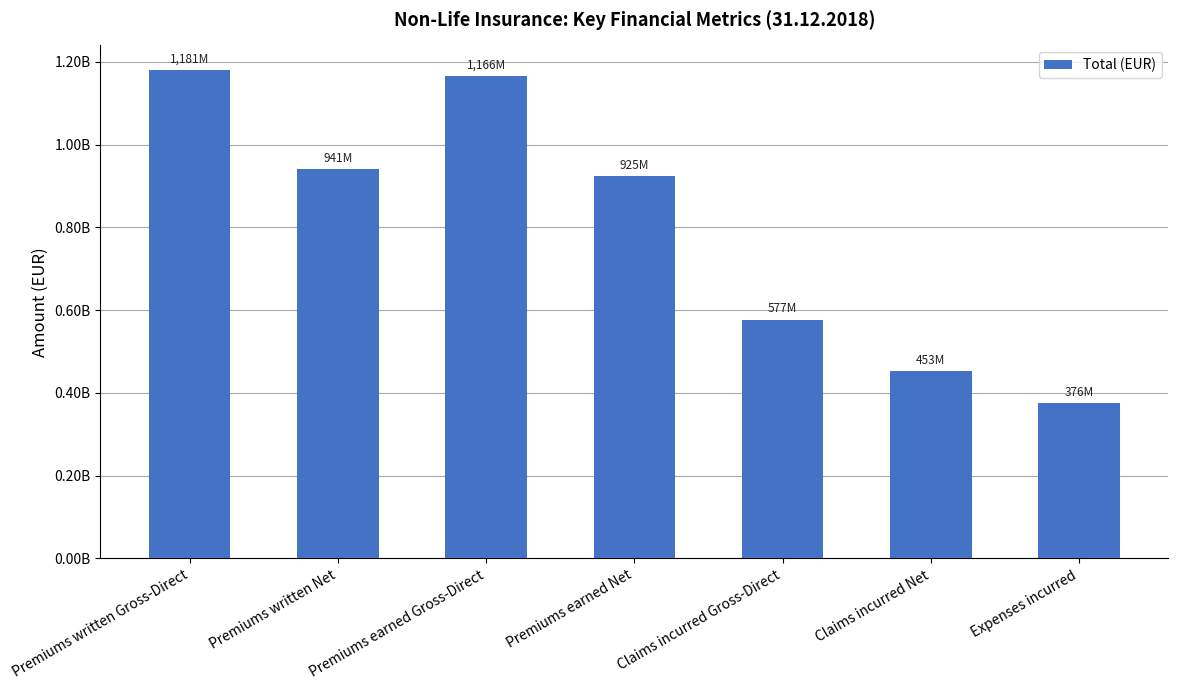

The value at Expenses incurred is 633364785.3. True or false?

False